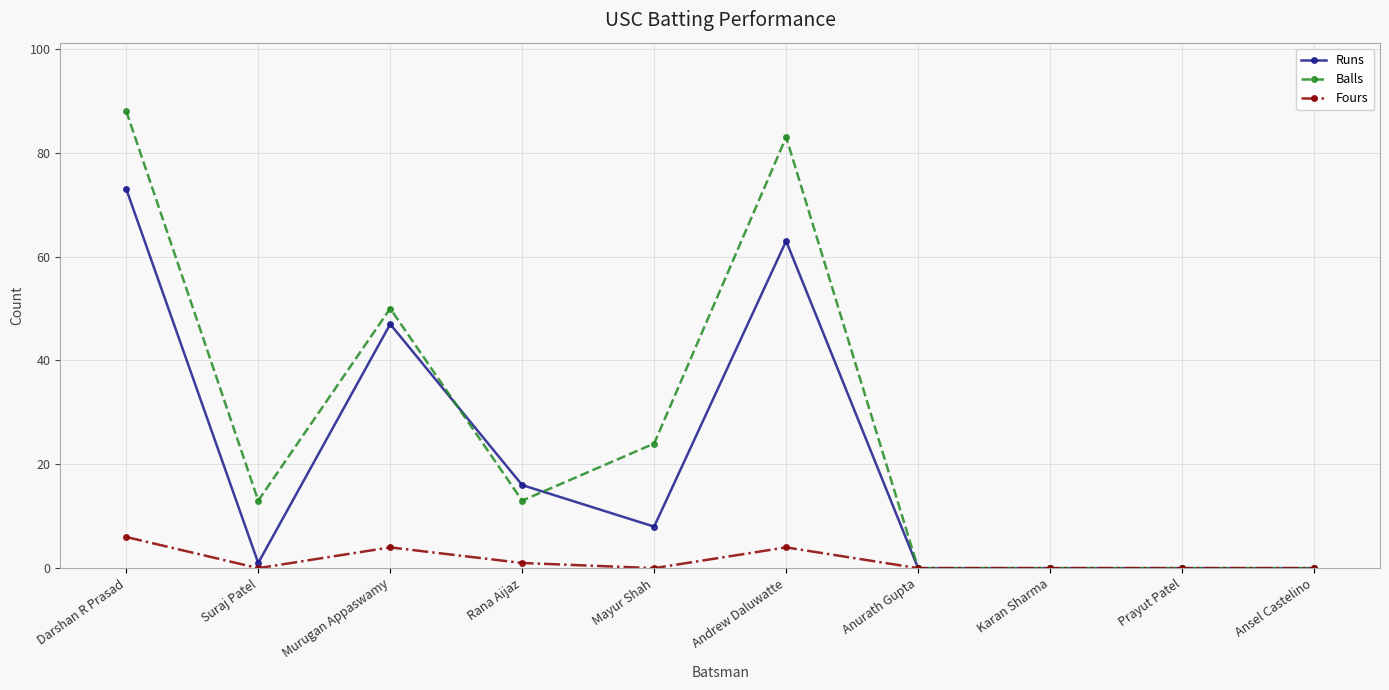

At how many categories does at least one series exceed 32?

3